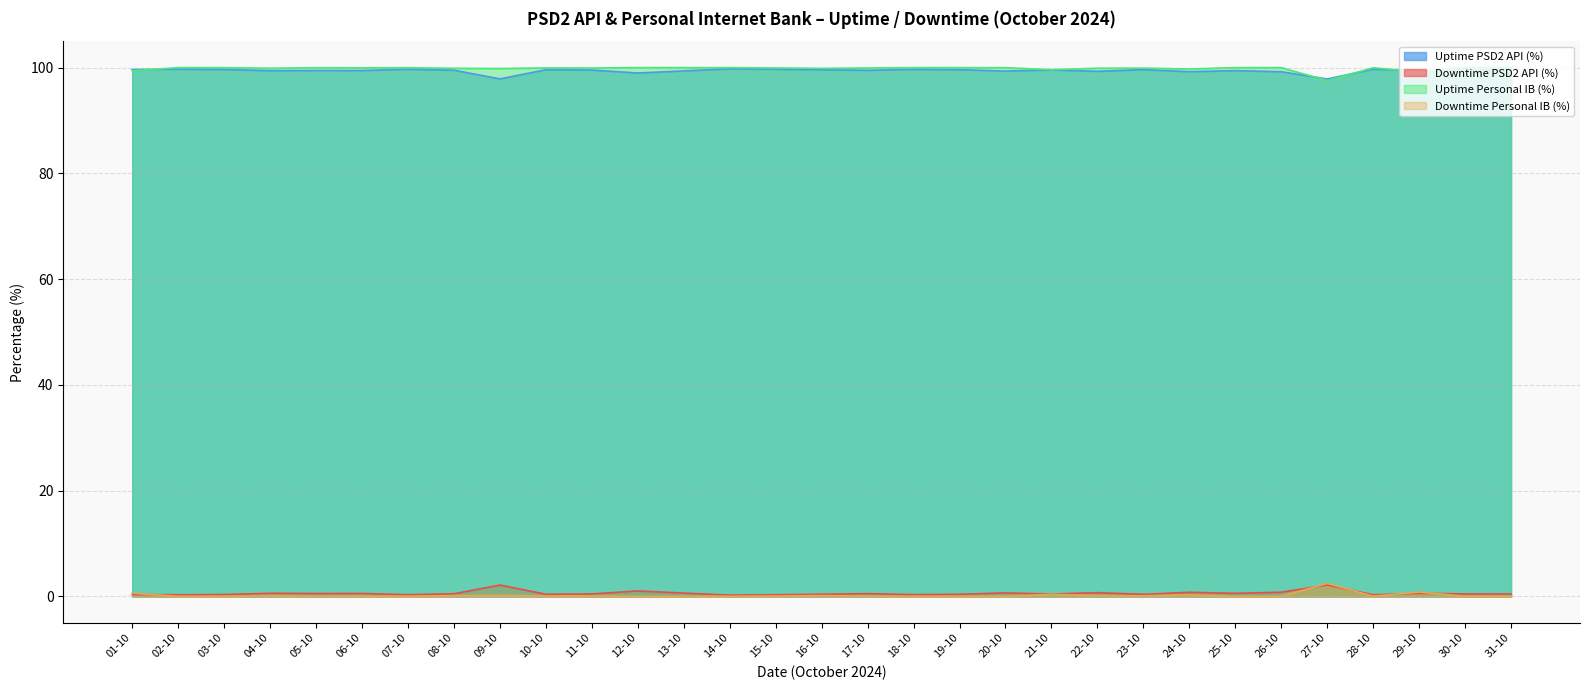

What is the spread (max minus min) of values at 25-10?

100.0